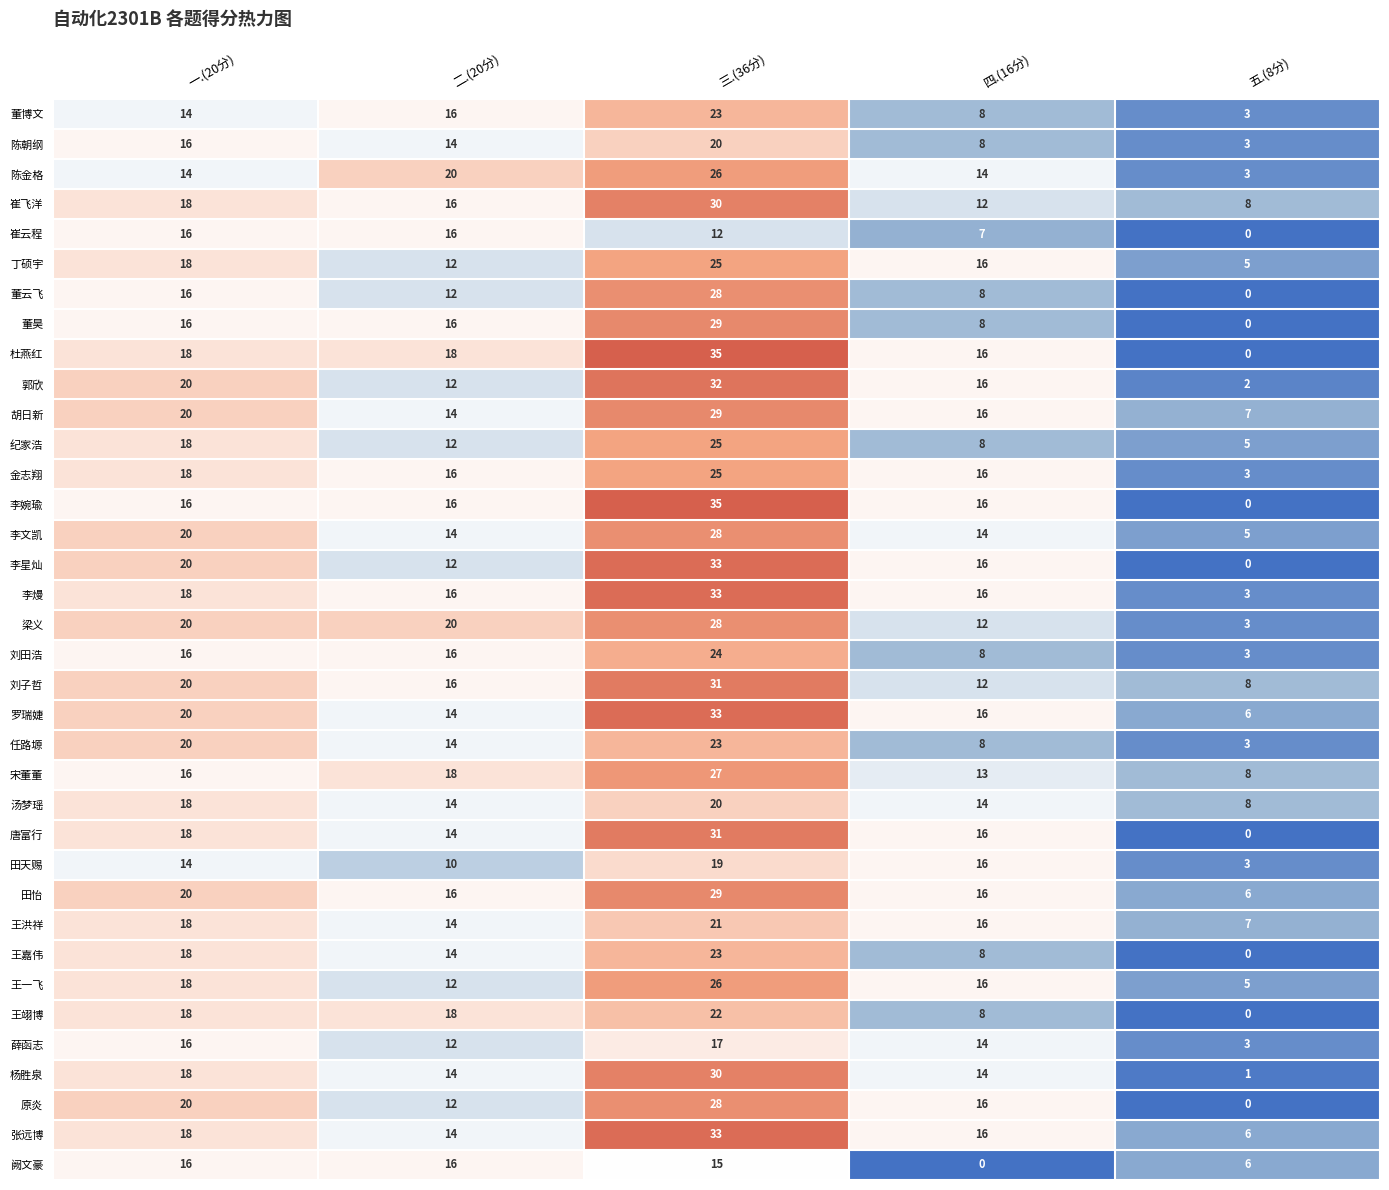

At which category is the sum across all series the highest?

三.(36分)